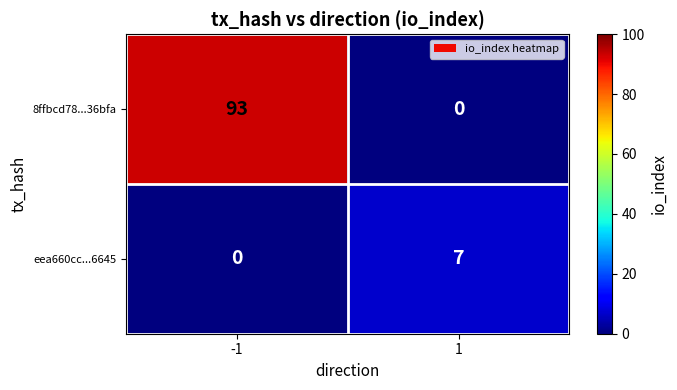

What is the greatest value displayed?

93